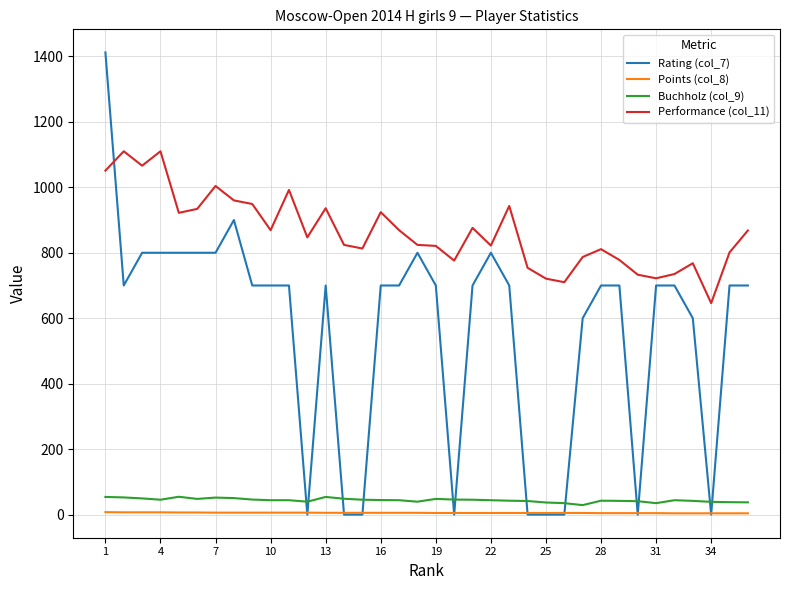

Which series has the largest total across all categories?

Performance (col_11)